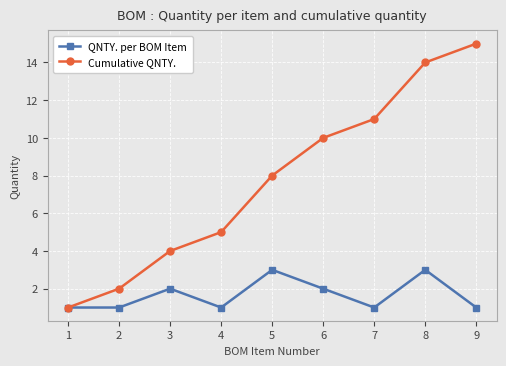

What is the total value across all series at 5?

11